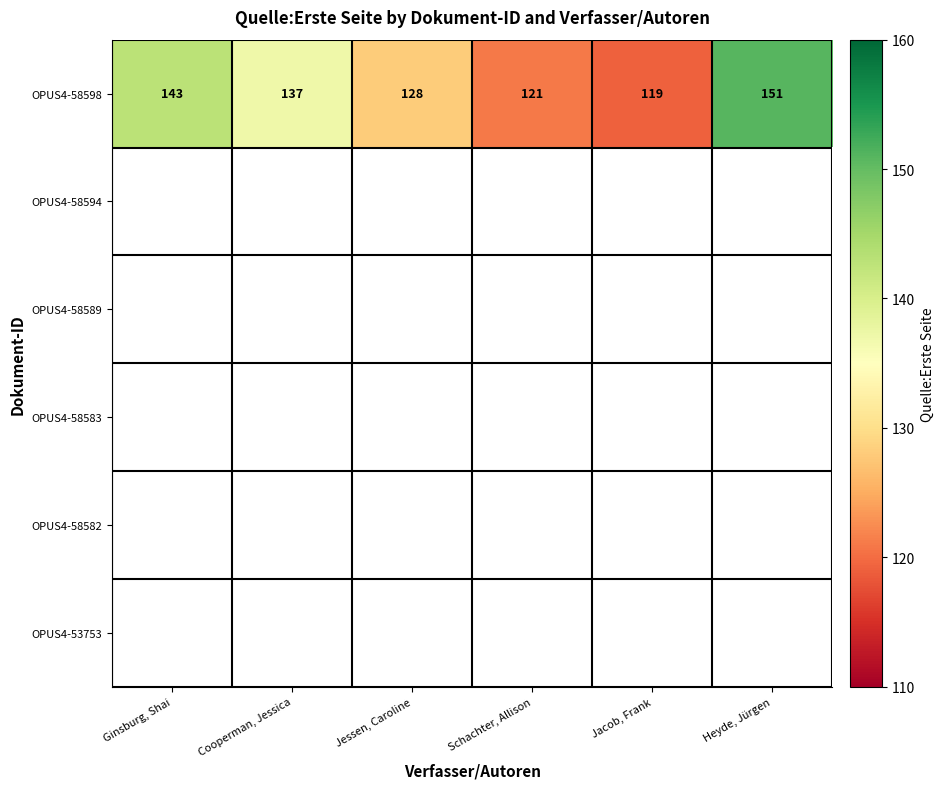

Rank the categories by OPUS4-58598 value from highest to lowest.

Heyde, Jürgen, Ginsburg, Shai, Cooperman, Jessica, Jessen, Caroline, Schachter, Allison, Jacob, Frank